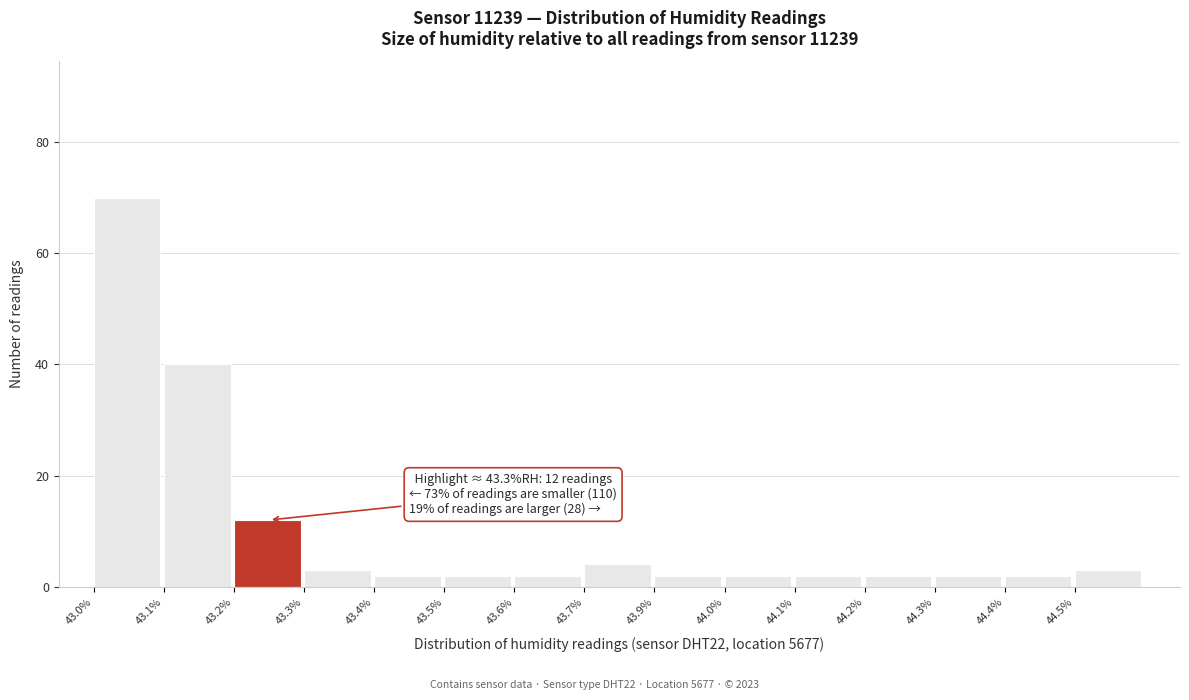

Reading left to right, list all the values displayed in this chart.

70	40	12	3	2	2	2	4	2	2	2	2	2	2	3